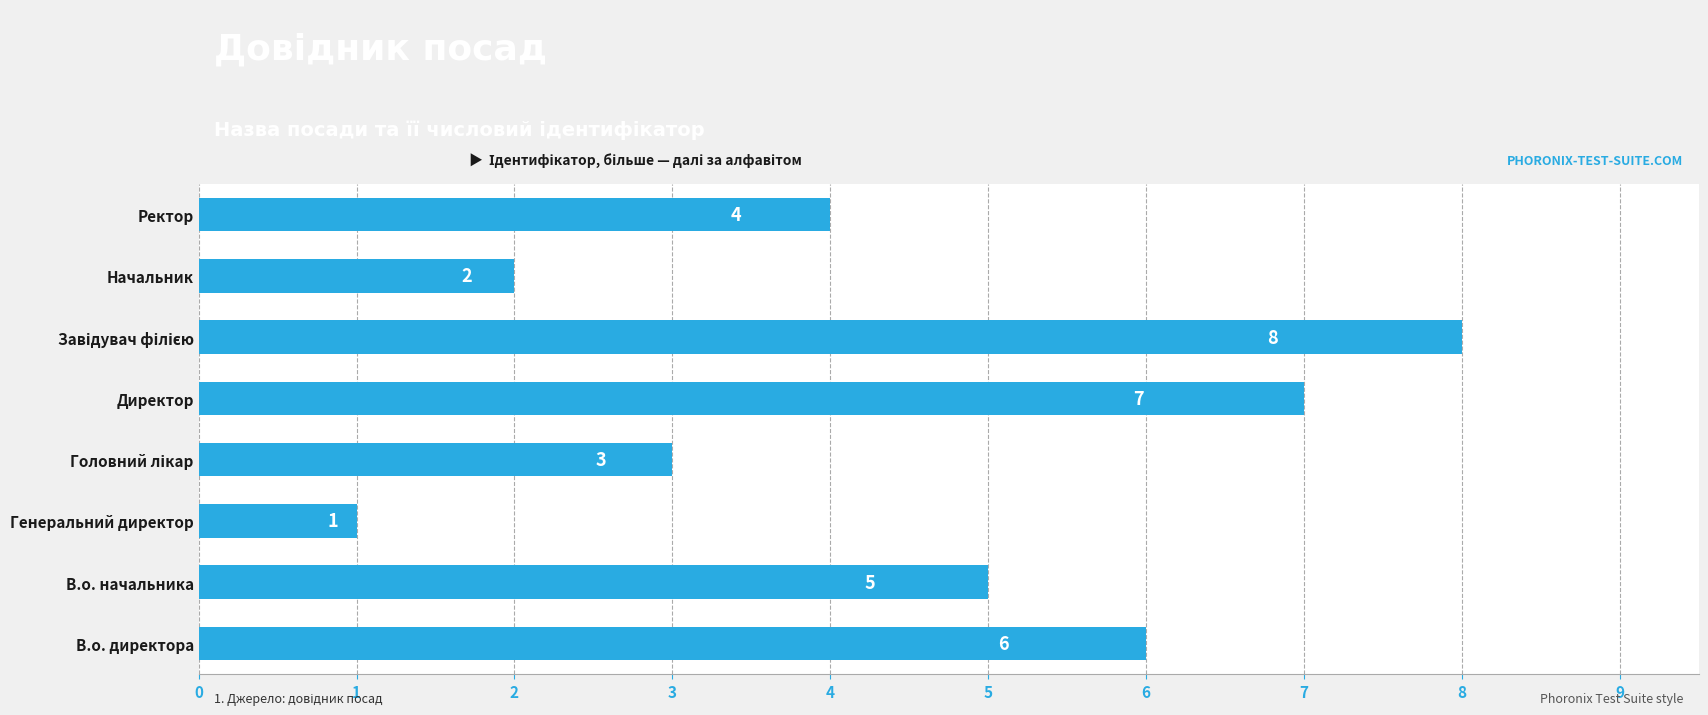

Approximately how many times larger is the value at Ректор compared to В.о. начальника?

0.8